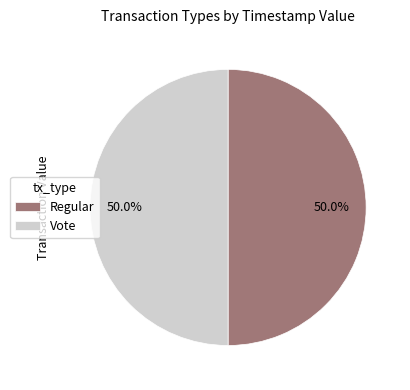

What is the ratio of the value at Regular to the value at Vote?

1.0